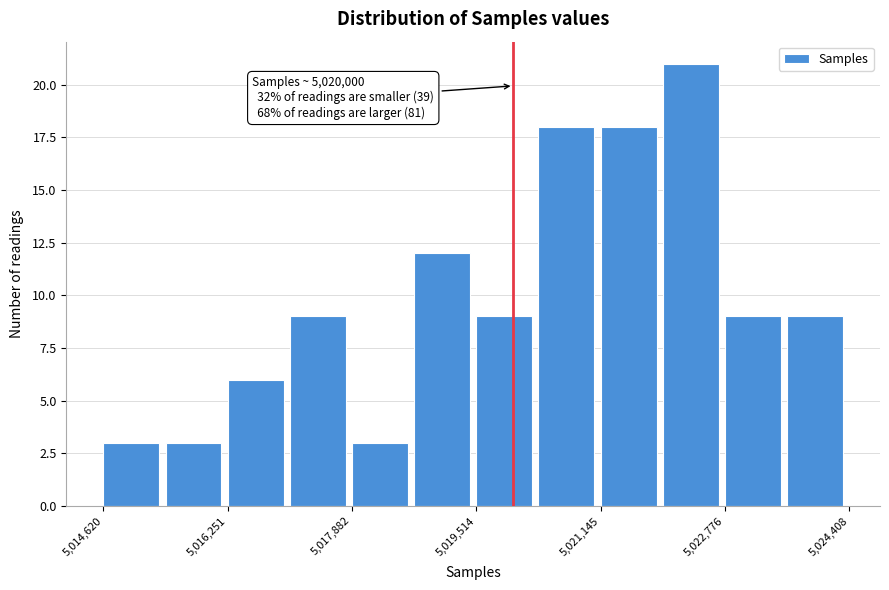

Which range on the x-axis has the tallest bar?

5022000 to 5022800